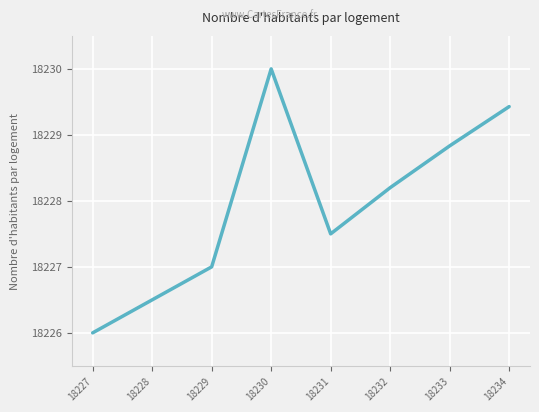

Which has a higher value, 18232 or 18234?

18234